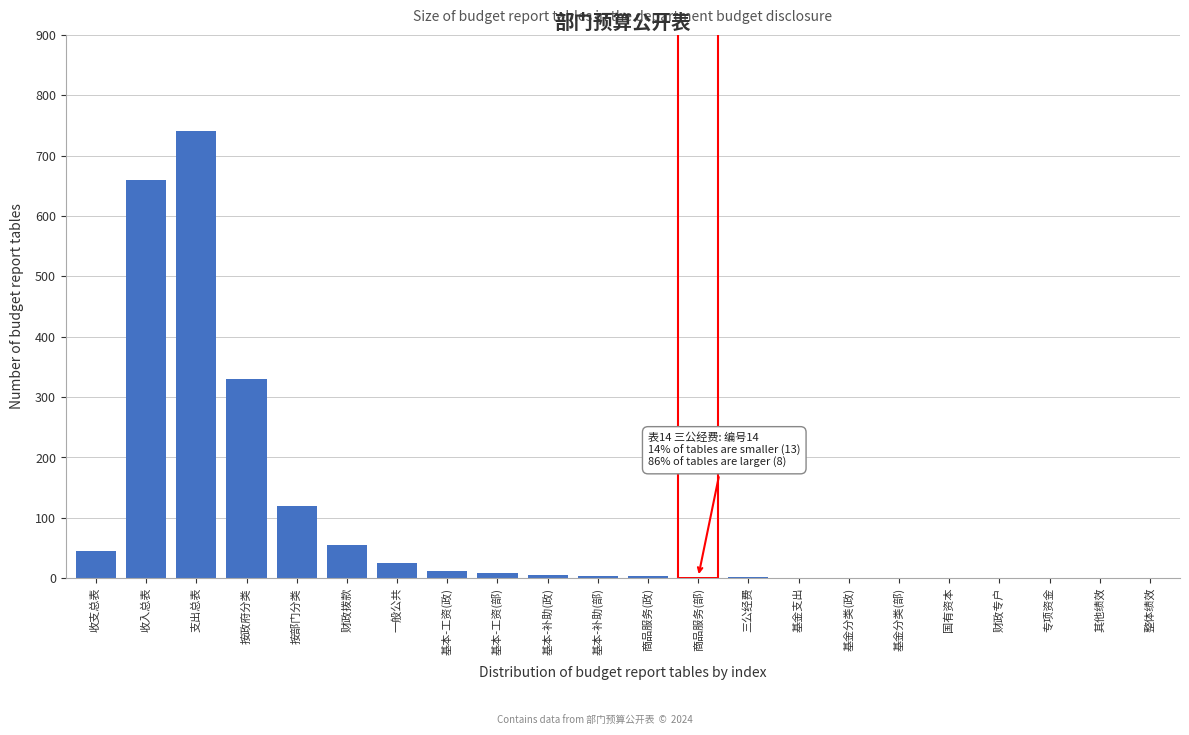

The value at 收支总表 is 45. True or false?

True